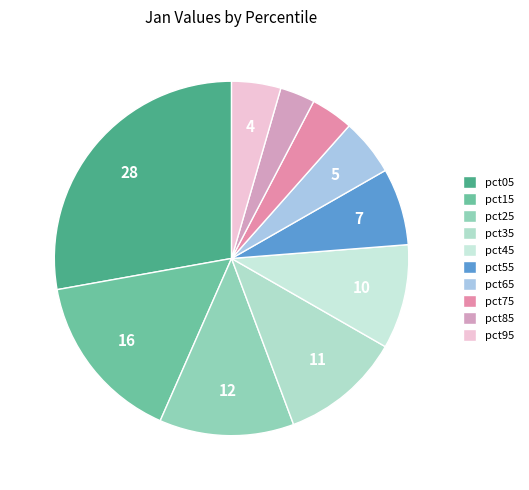

Between pct95 and pct85, which is larger?

pct95